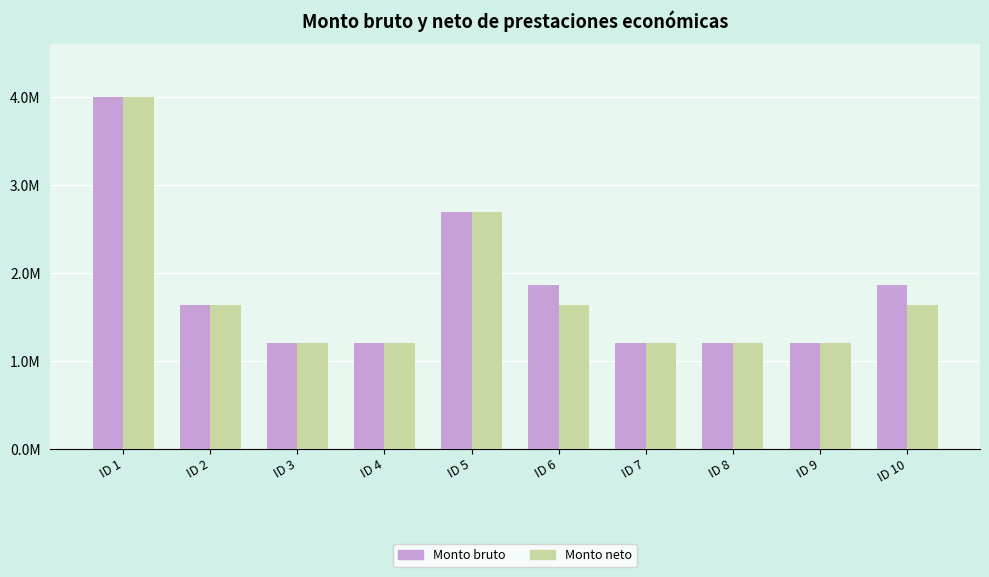

Which series has the widest spread of values?

Monto bruto